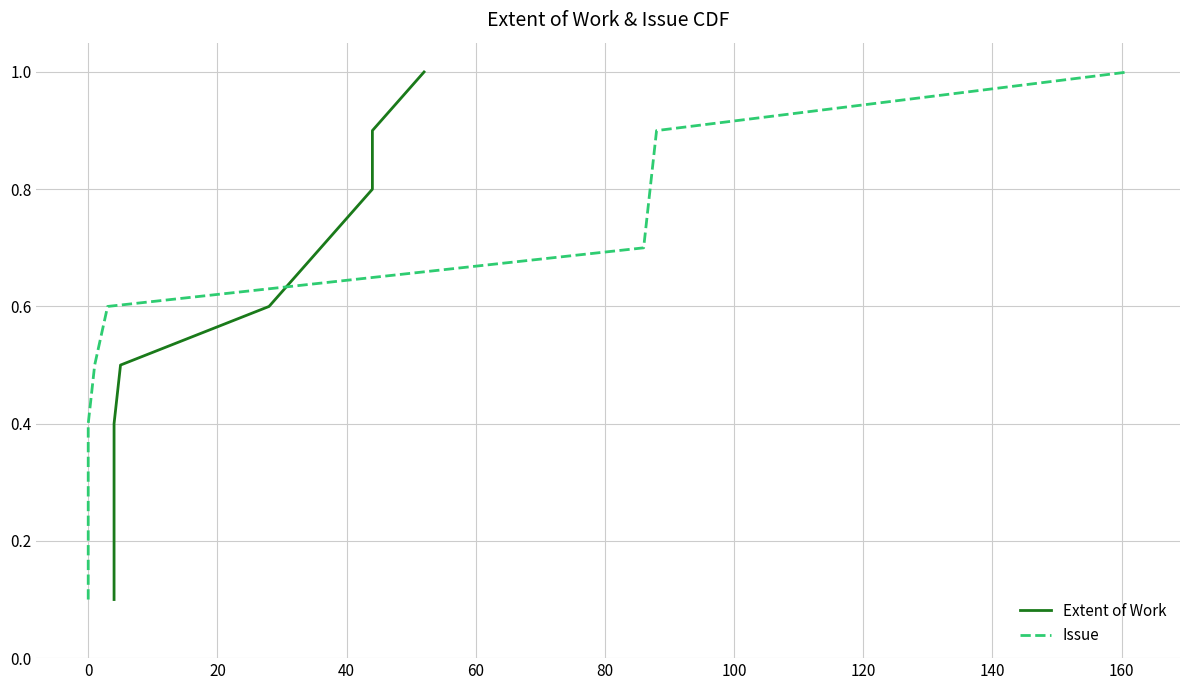

At which category is the sum across all series the highest?

160